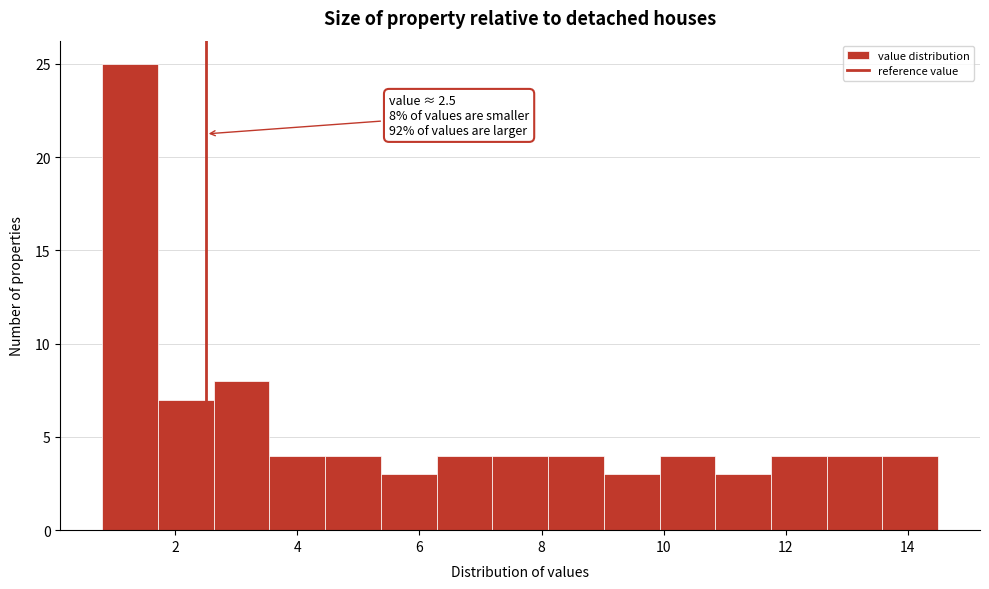

Which range on the x-axis has the tallest bar?

0.8 to 1.8